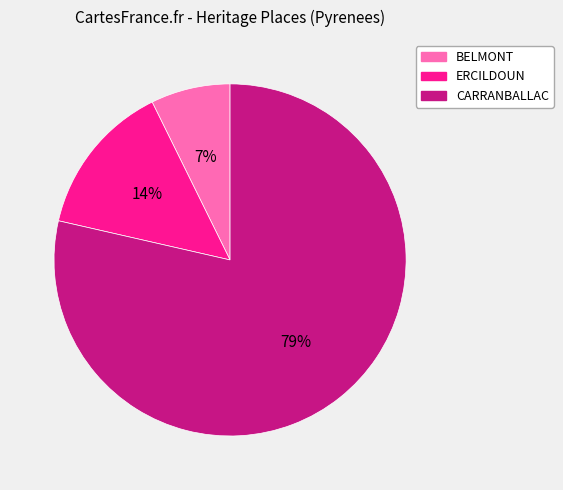

How many slices are in this pie chart?

3